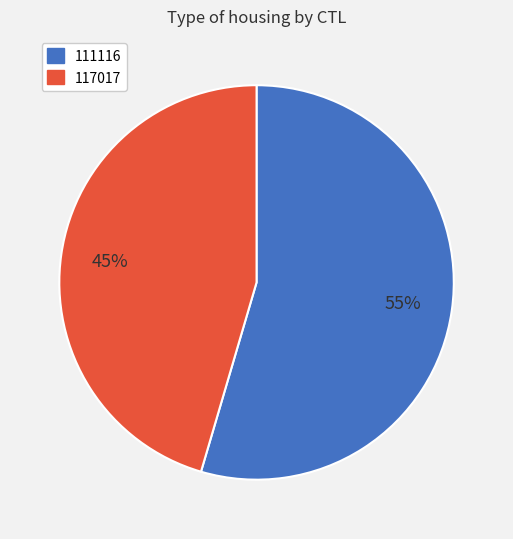

To the nearest percent, what percentage of the pie is 111116?

55%